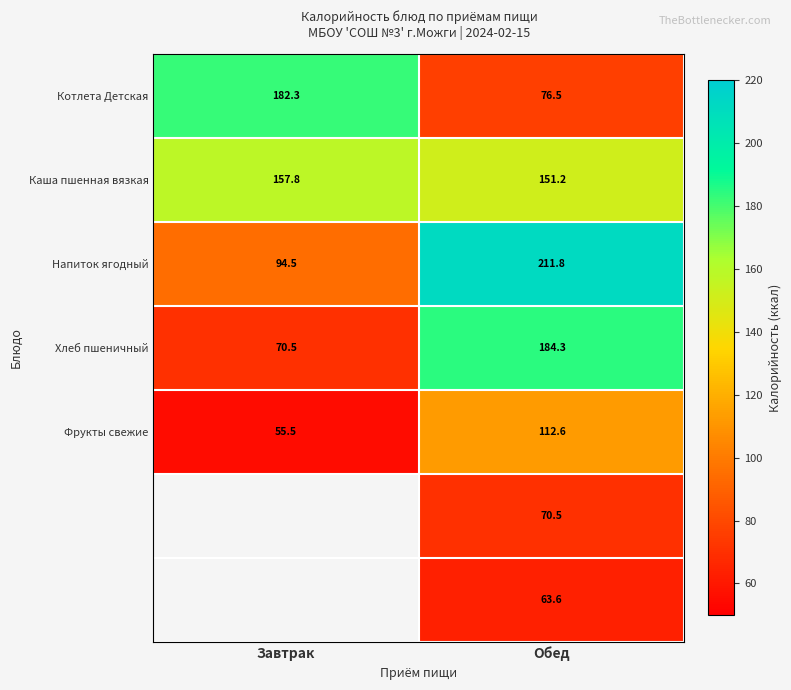

Which has a higher value, Обед or Завтрак?

Завтрак